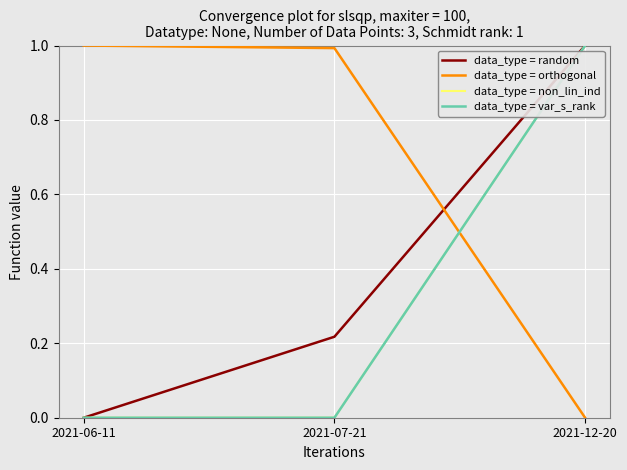

True or false: data_type = random has a value of 0.3 at 2021-07-21.

False